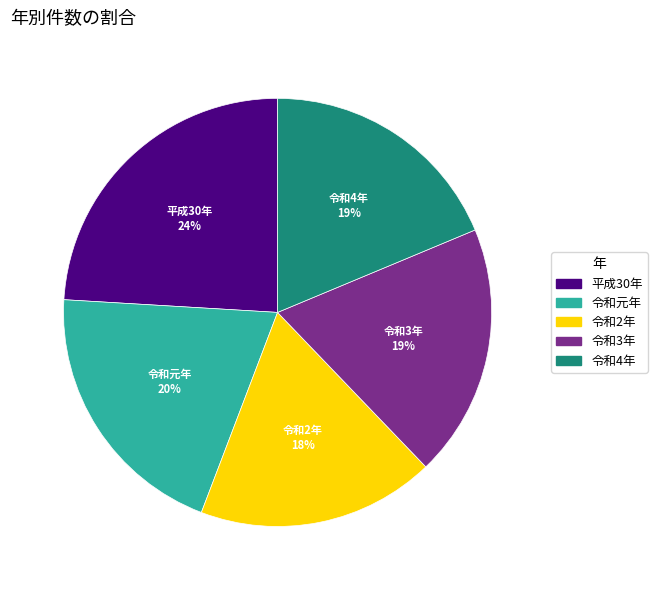

What is the ratio of the value at 令和4年 to the value at 平成30年?

0.8